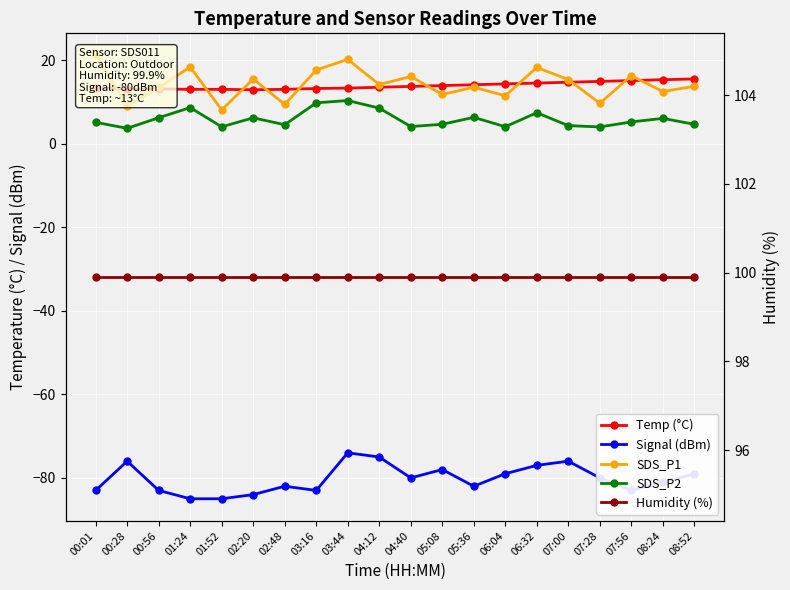

True or false: Temp (°C) and Humidity (%) cross at least once.

False